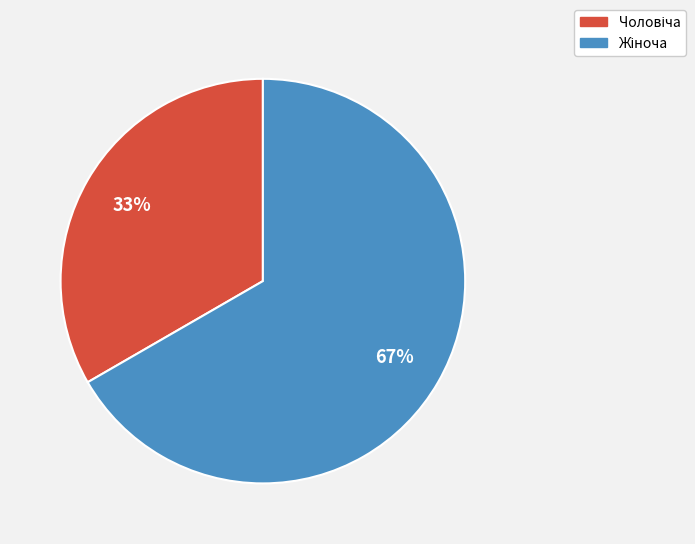

Does any single category account for the majority?

Yes